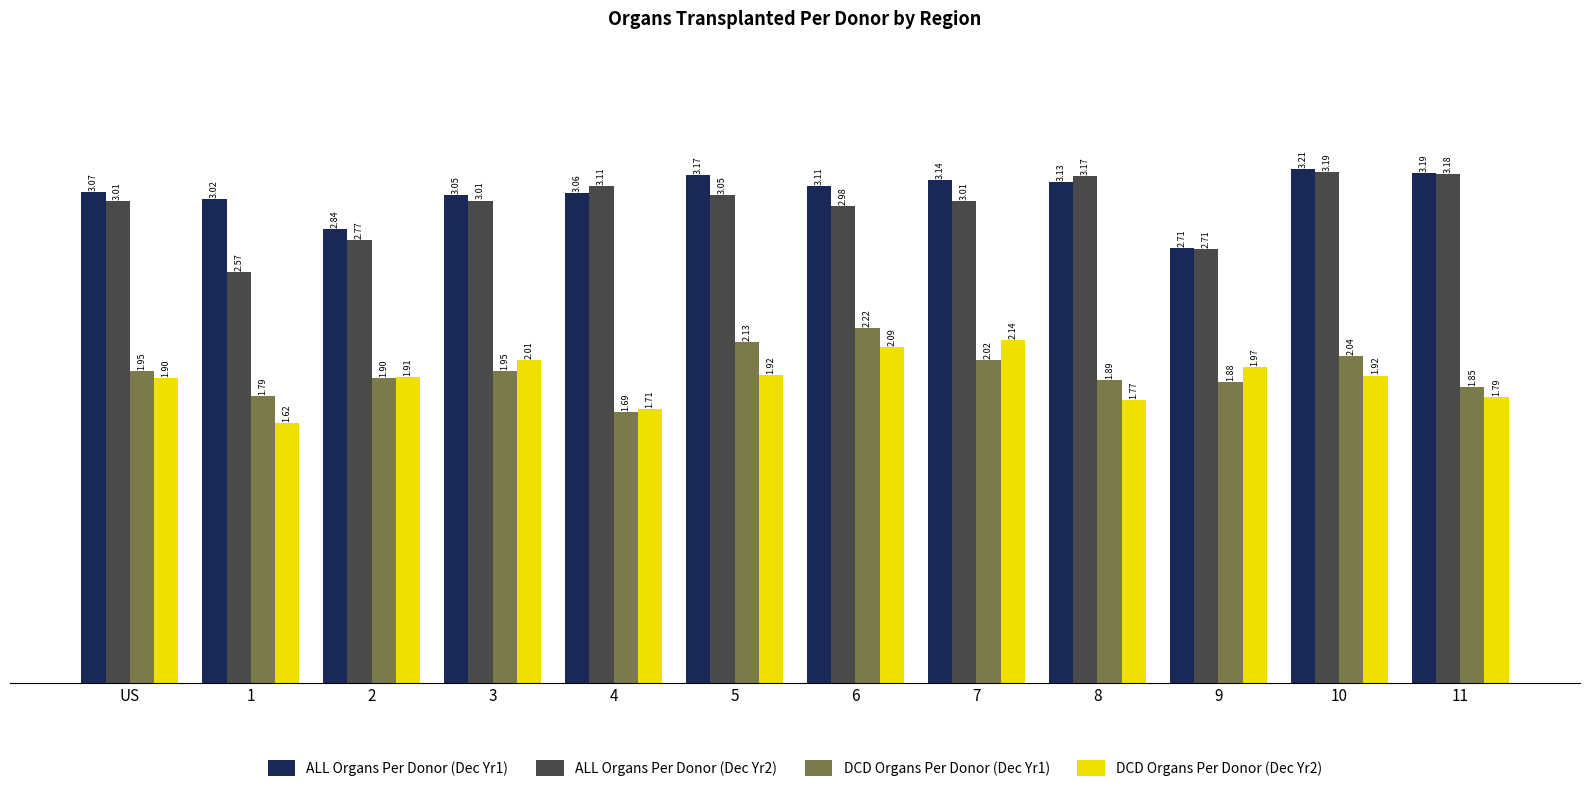

What is the difference between the maximum and minimum values in the ALL Organs Per Donor (Dec Yr2) series?

0.6